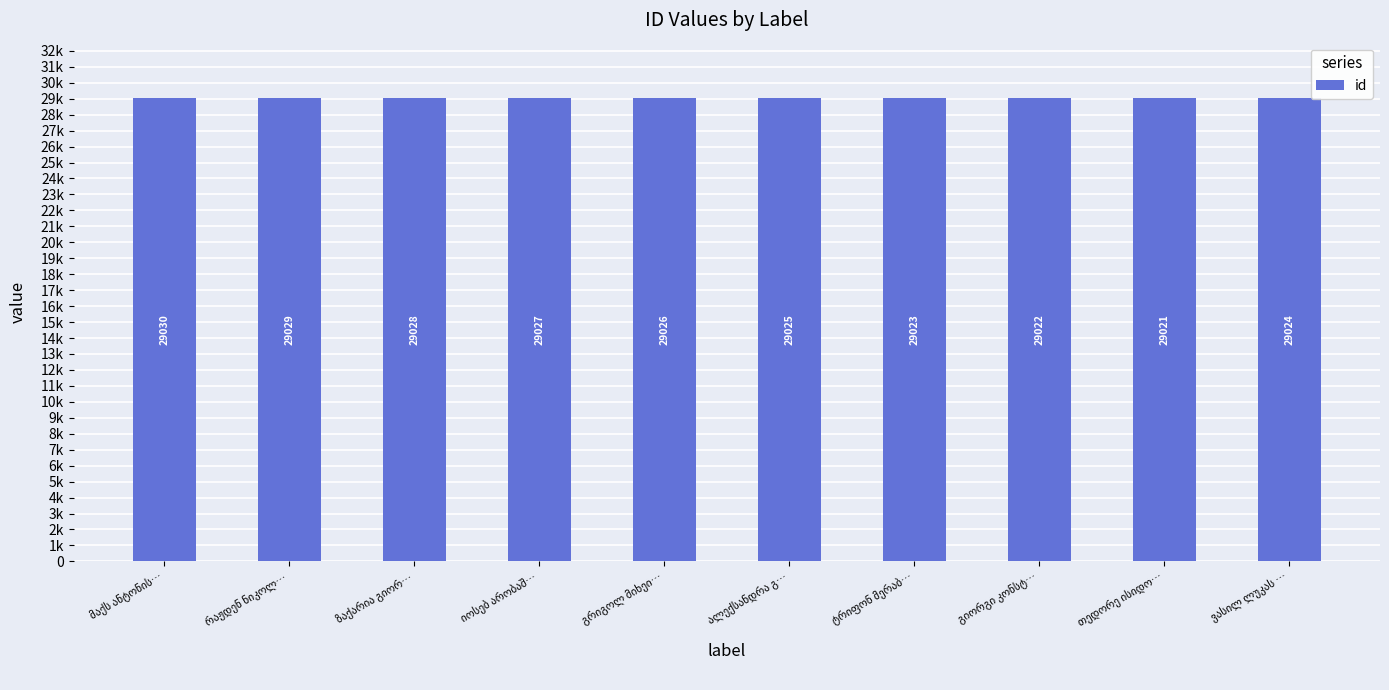

What is the ratio of the value at რაჟდენ ნიკოლ… to the value at ალექსანდრა გ…?

1.0